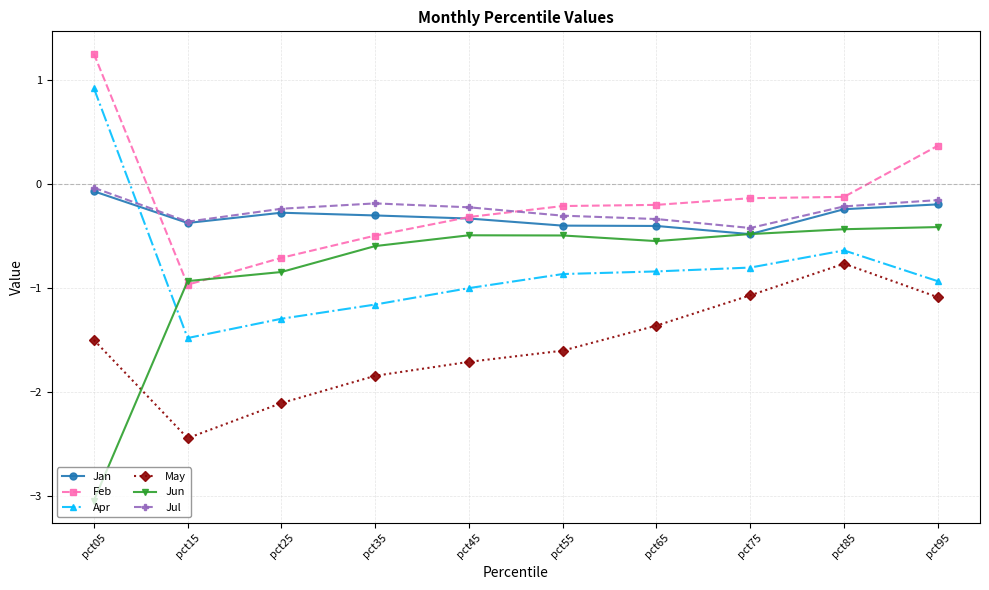

At which label is Jun closest to -1?

pct15